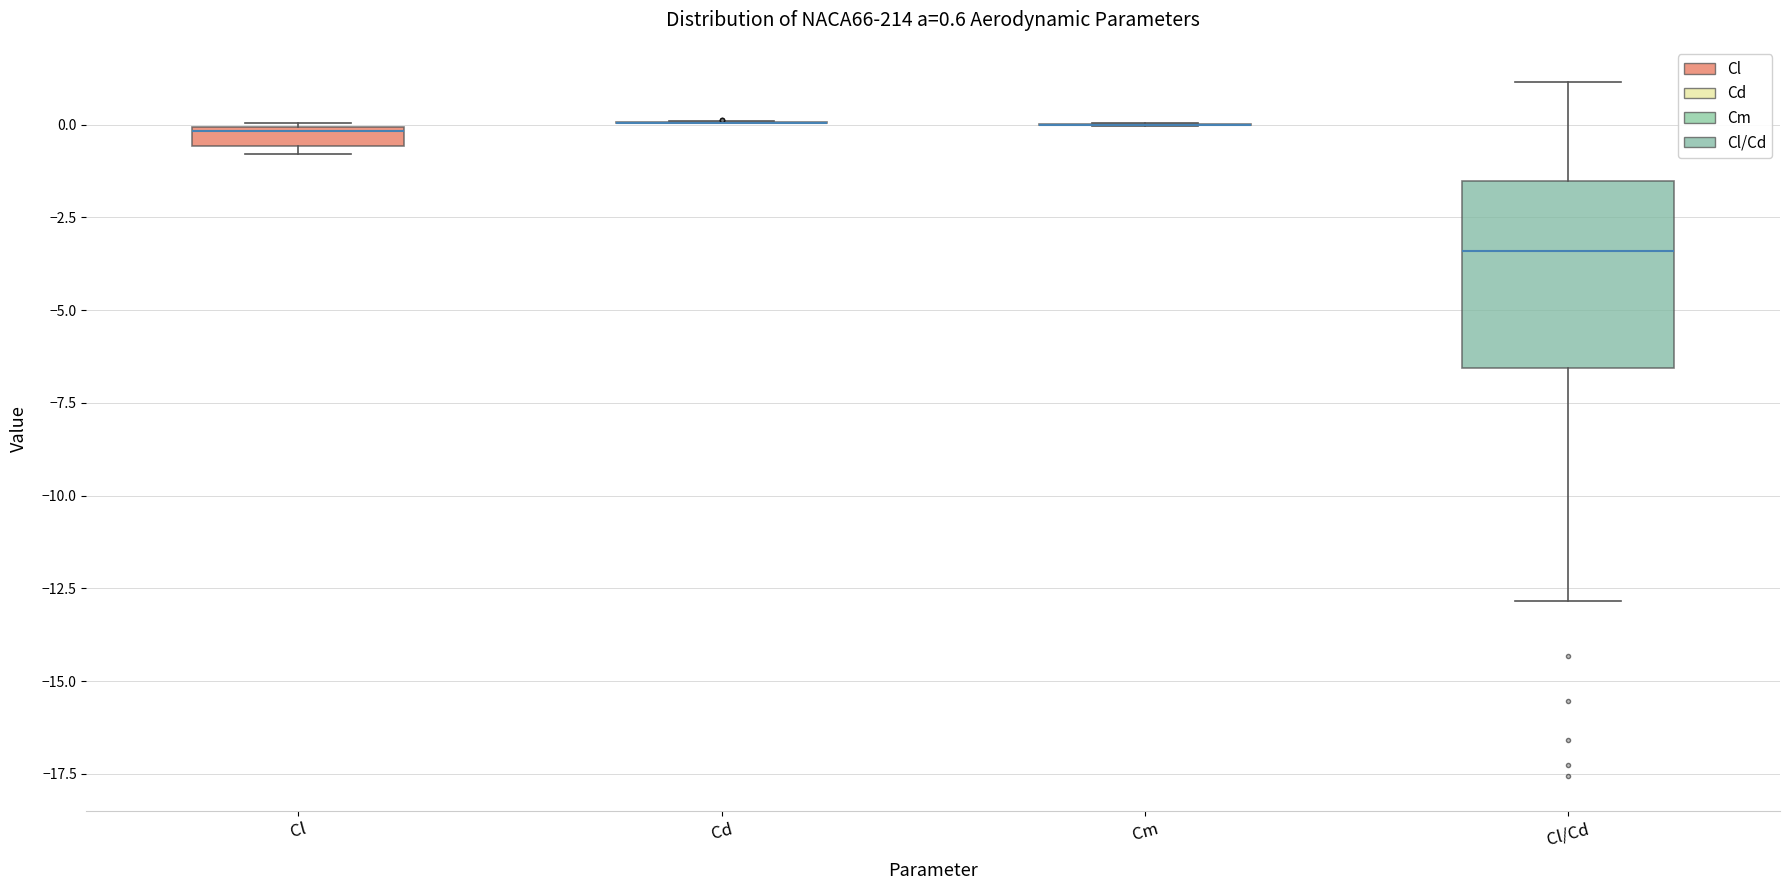

Comparing the boxes themselves (not the whiskers), which one is the tallest?

Cl/Cd